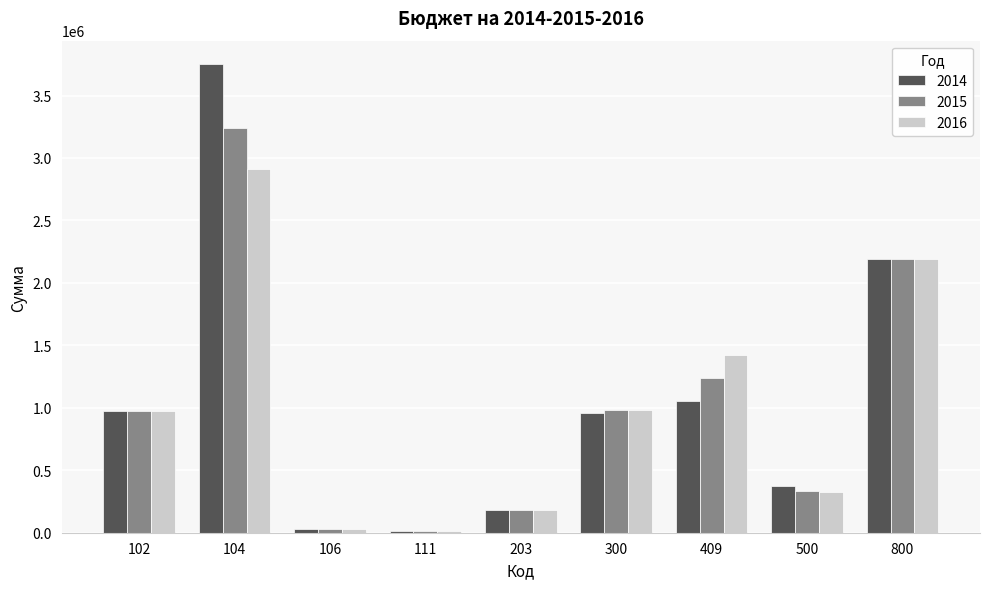

How many values in the 2015 series are below 971000?

4